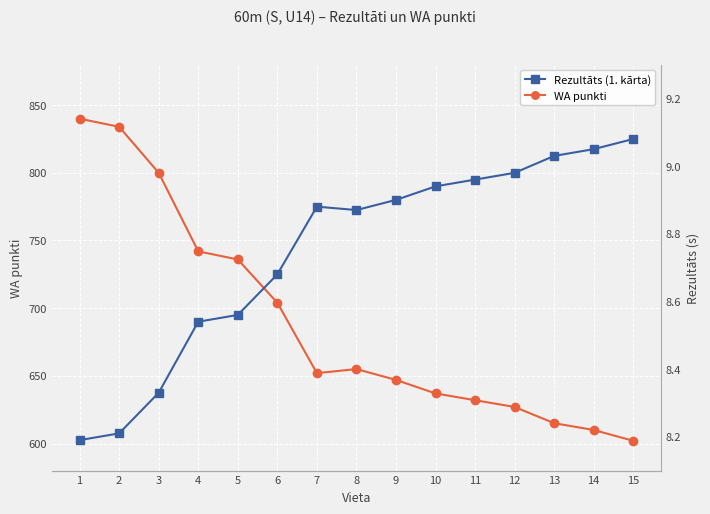

What is the sum of all Rezultāts (1. kārta) values?

131.2